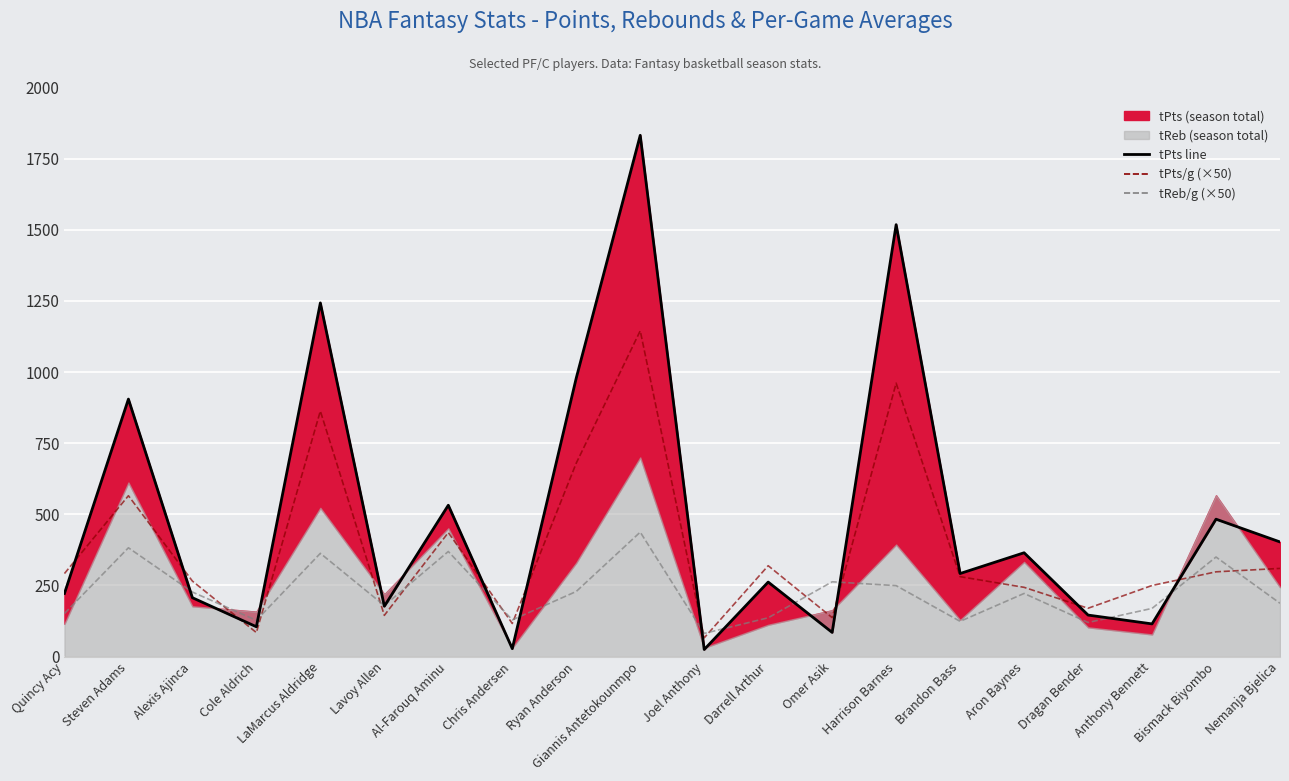

Count the number of categories in the chart.

20